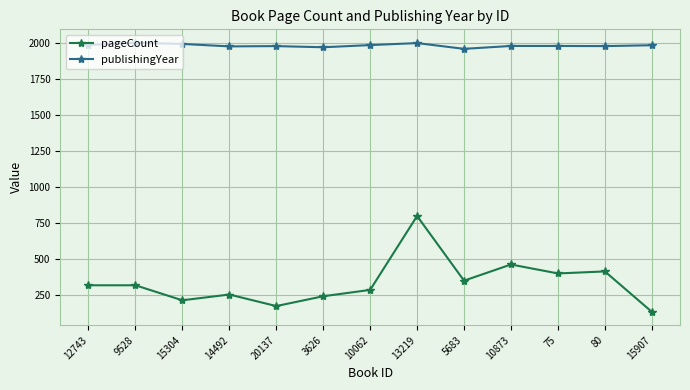

Rank the series by their average value, from lowest to highest.

pageCount, publishingYear